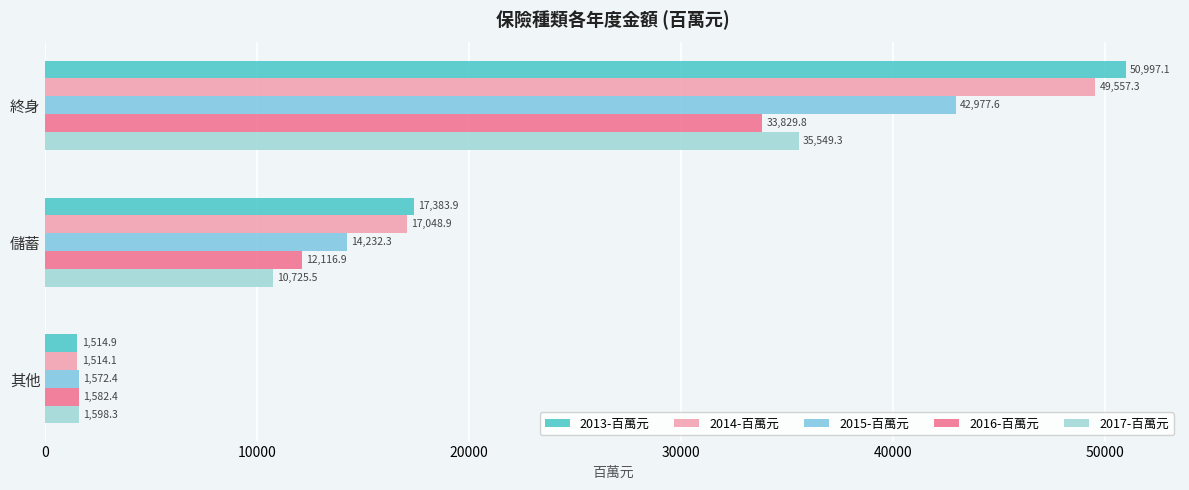

How many data points in 2016-百萬元 are above 12116?

2